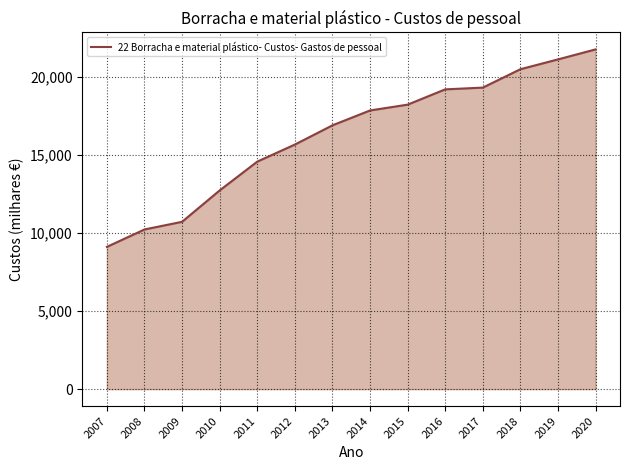

Approximately how many times larger is the value at 2008 compared to 2017?

0.5